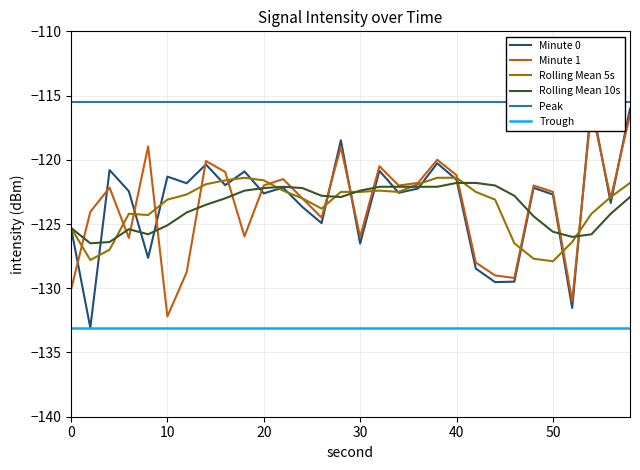

What is the difference between the maximum and second lowest values in the Rolling Mean 10s series?

4.6